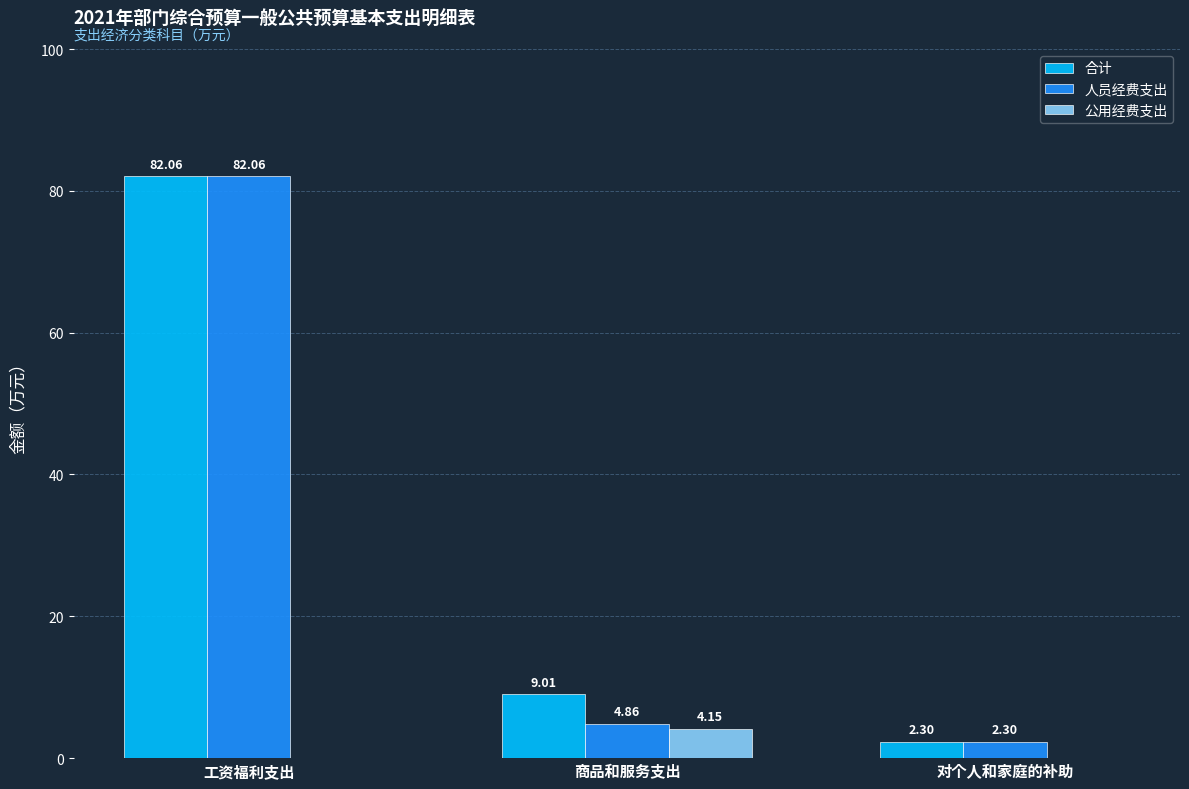

Which series has the largest total across all categories?

合计